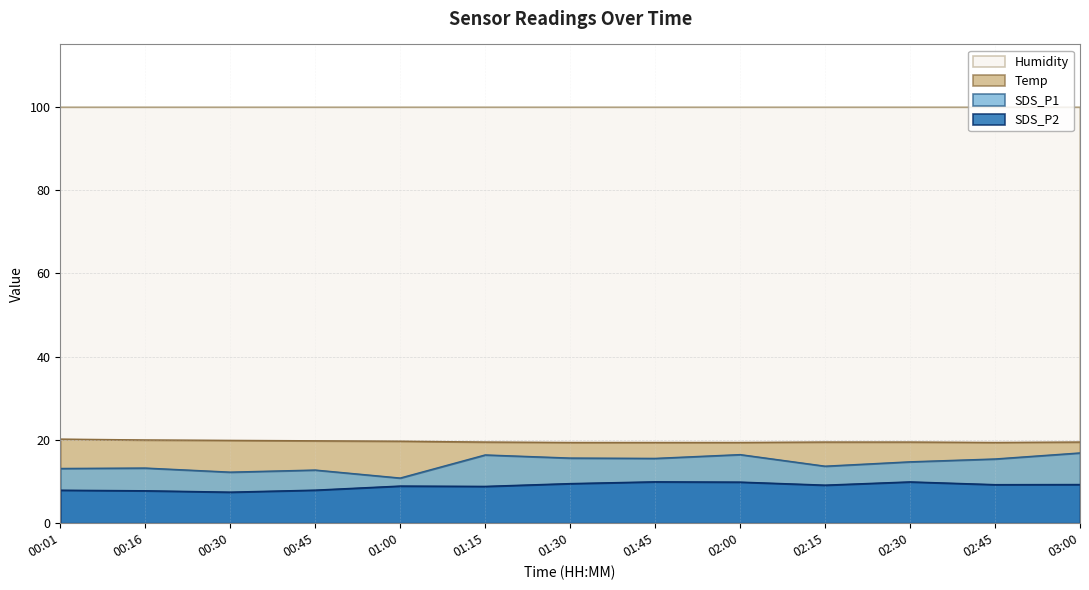

What is the lowest value of the Temp series?

19.4